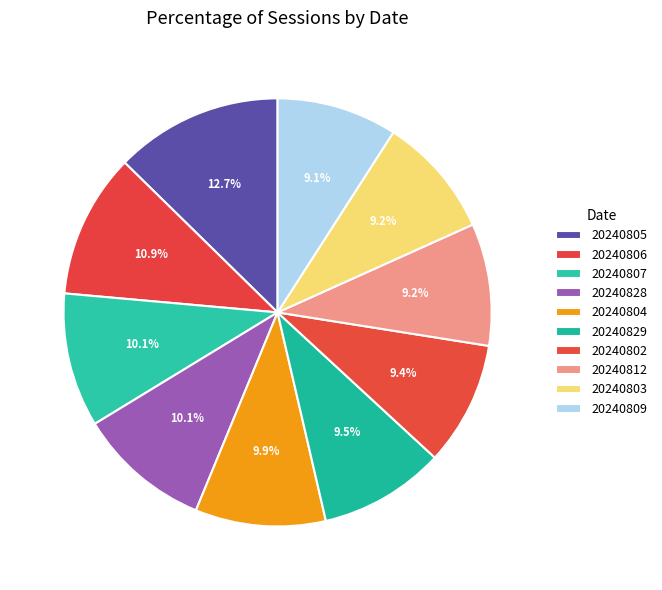

How many segments does this pie chart have?

10